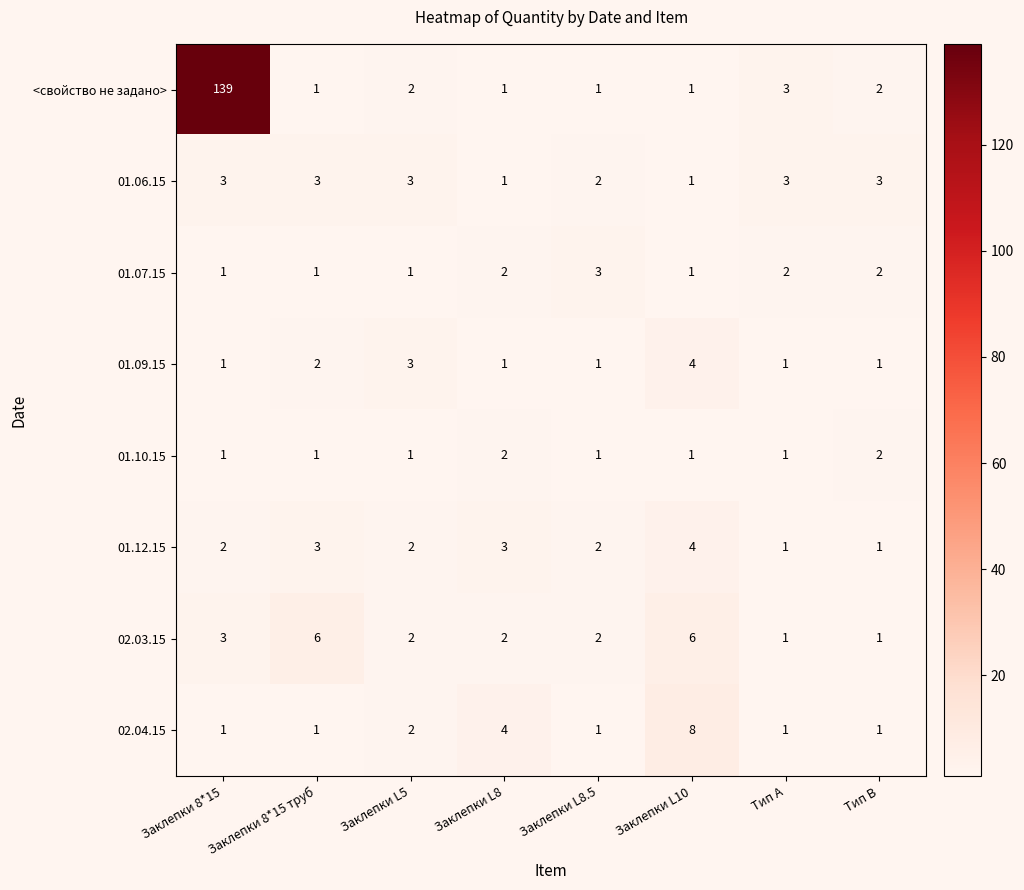

At which category is the sum across all series the highest?

Заклепки 8*15